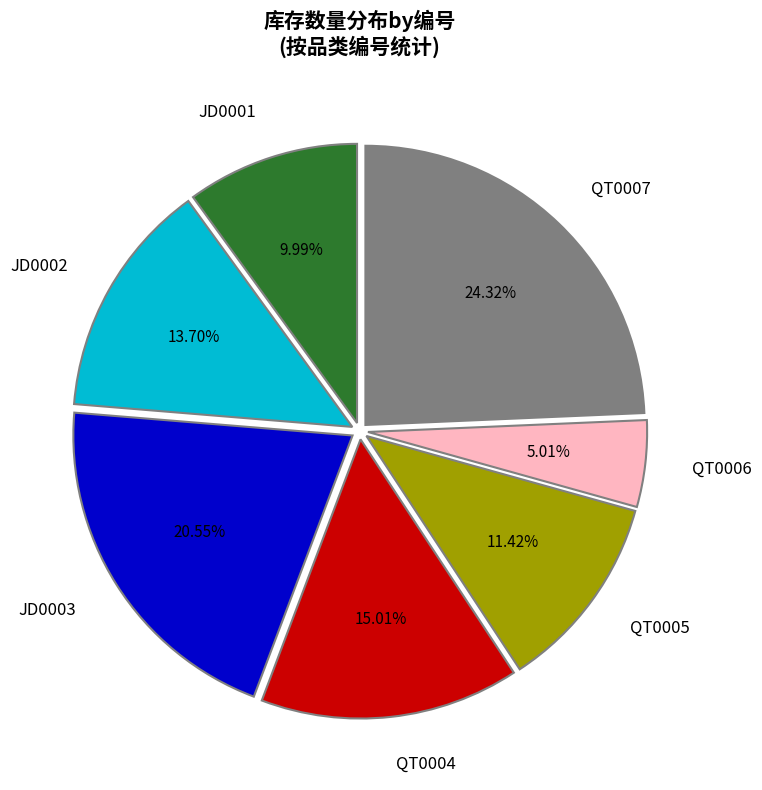

Does any single category account for the majority?

No